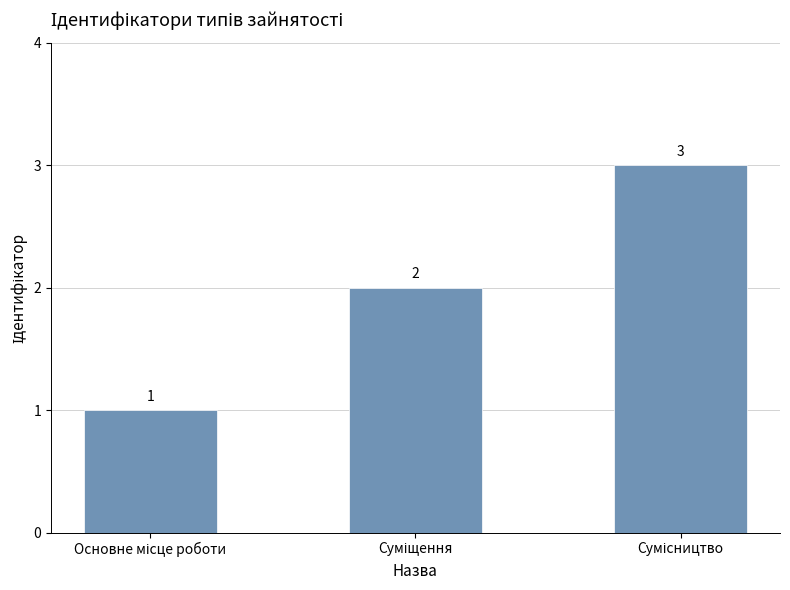

How many values are between 1 and 3?

3